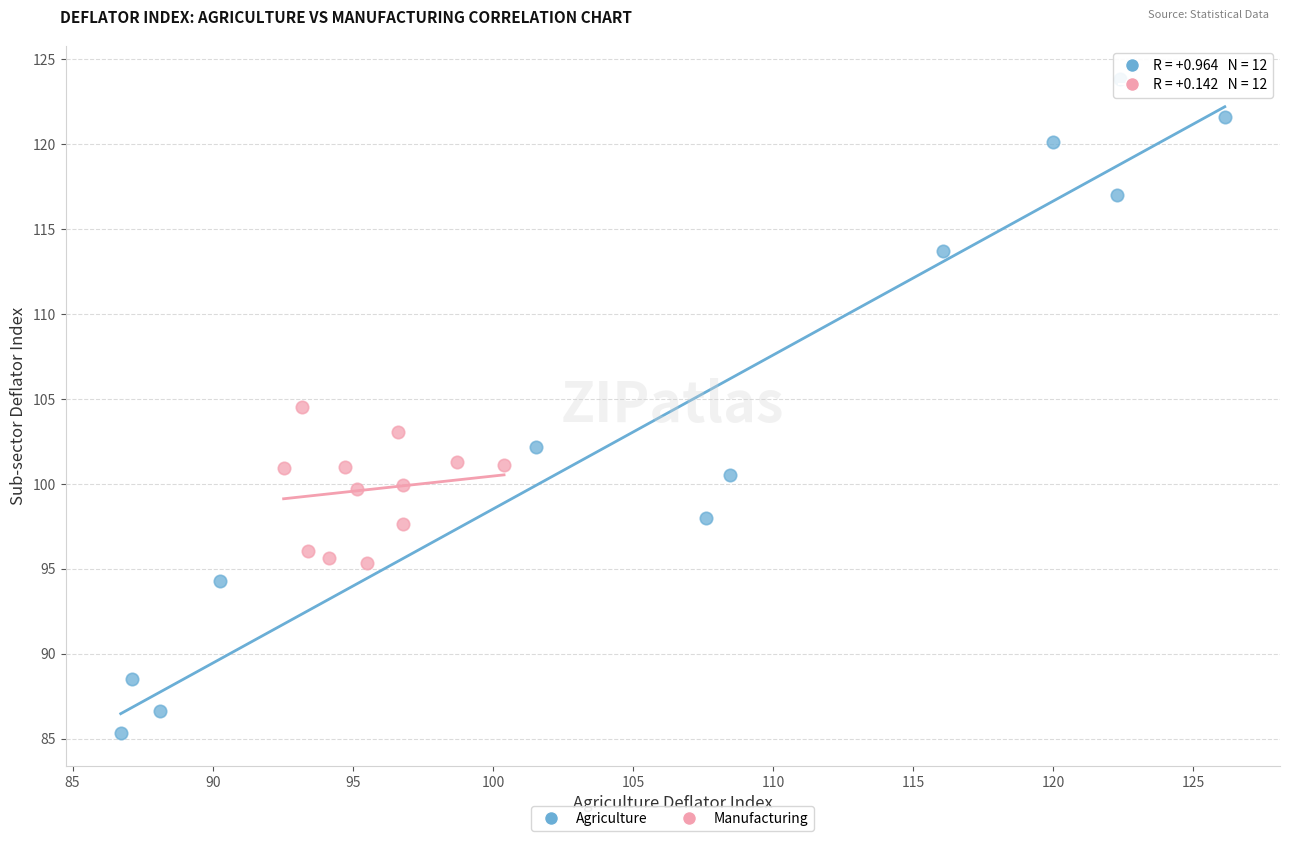

What are all the series names shown in the legend?

Agriculture, Manufacturing